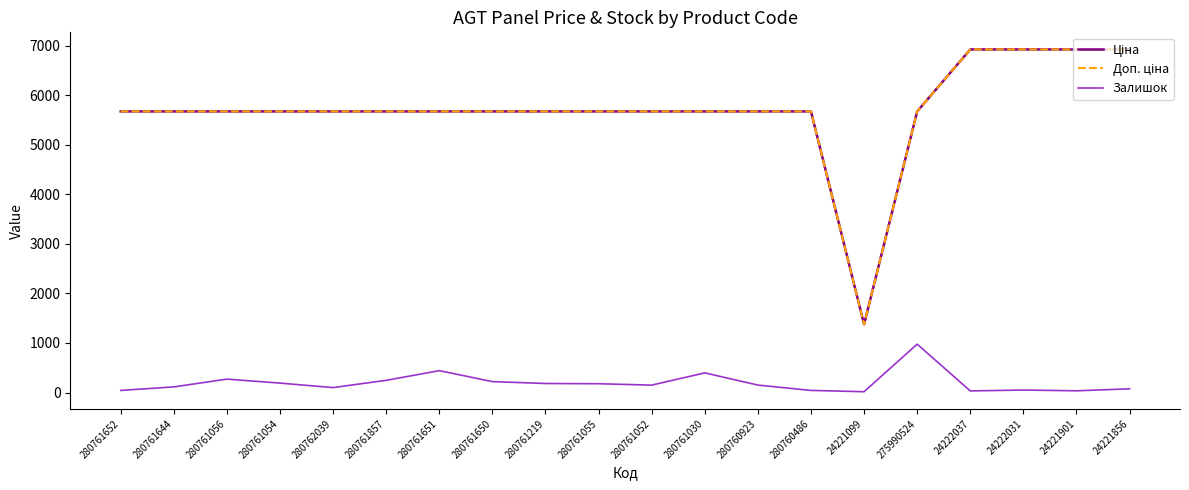

Is it true that Залишок equals 177.0 at 280761055?

True